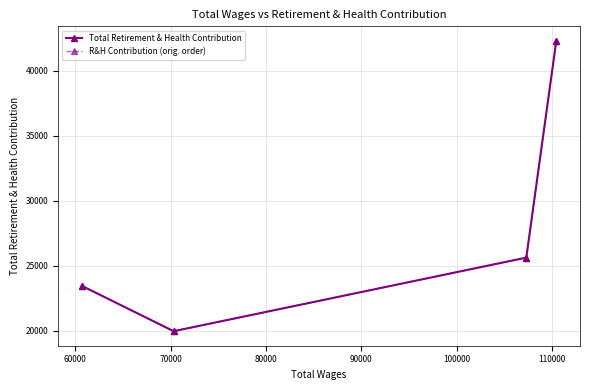

How many lines are shown in the chart?

2